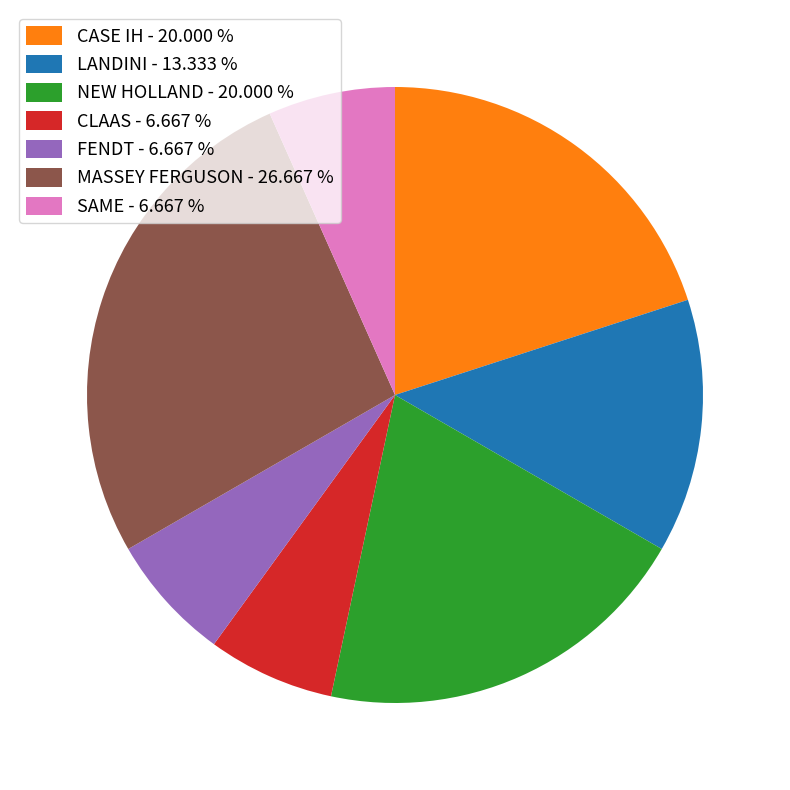

Which category has the biggest portion of the pie?

MASSEY FERGUSON